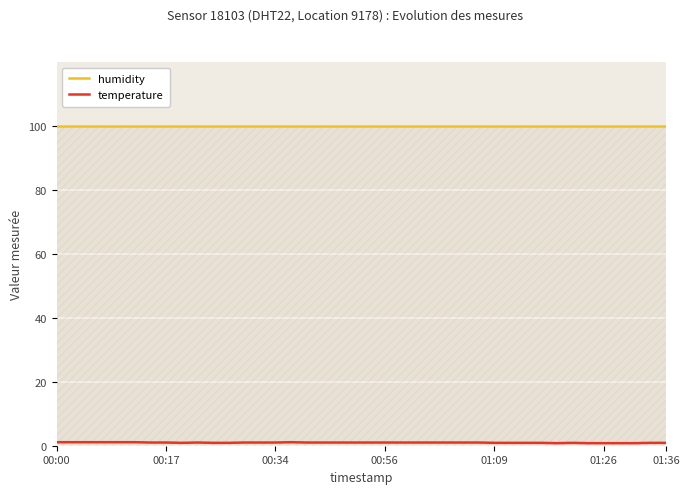

What is the maximum value for humidity?

99.9